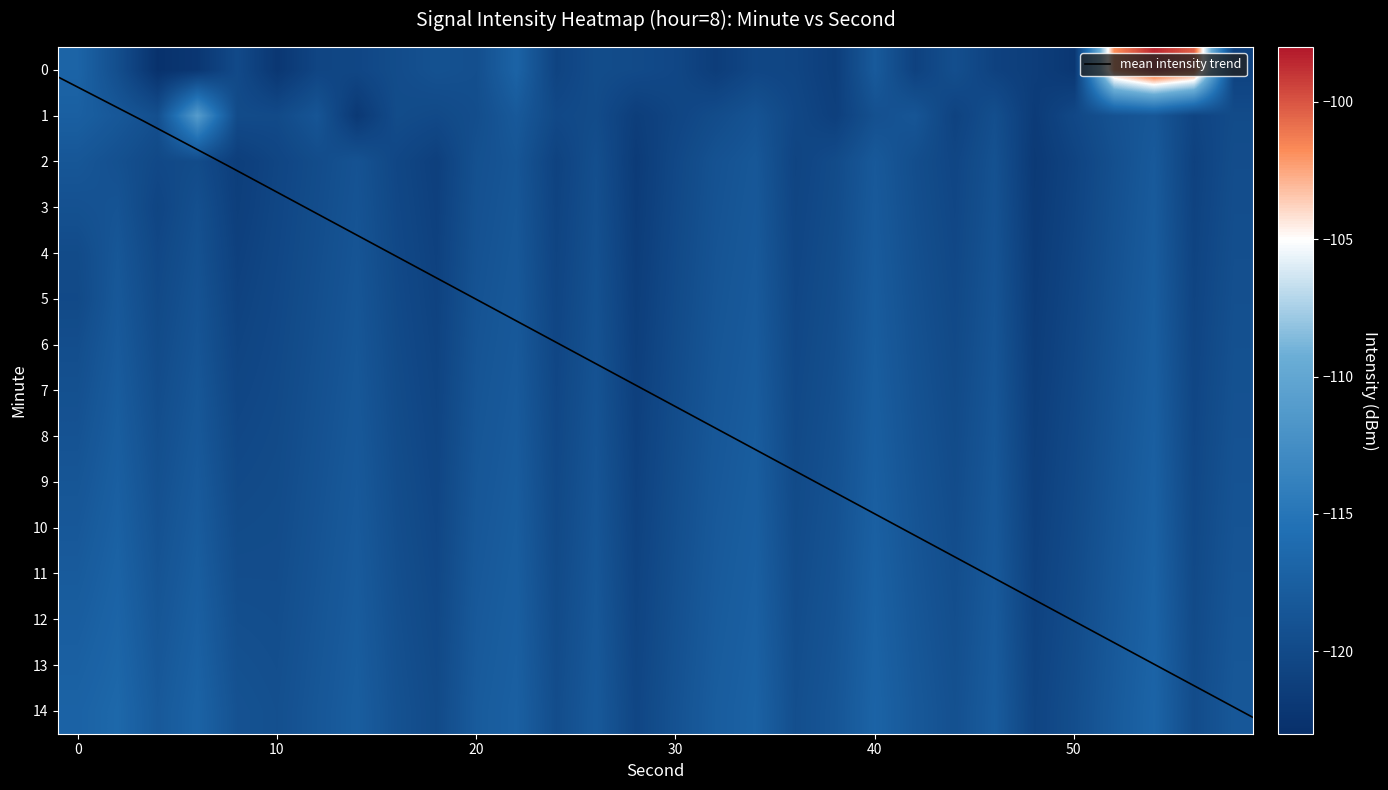

What is the highest value of the 10 series?

-117.3